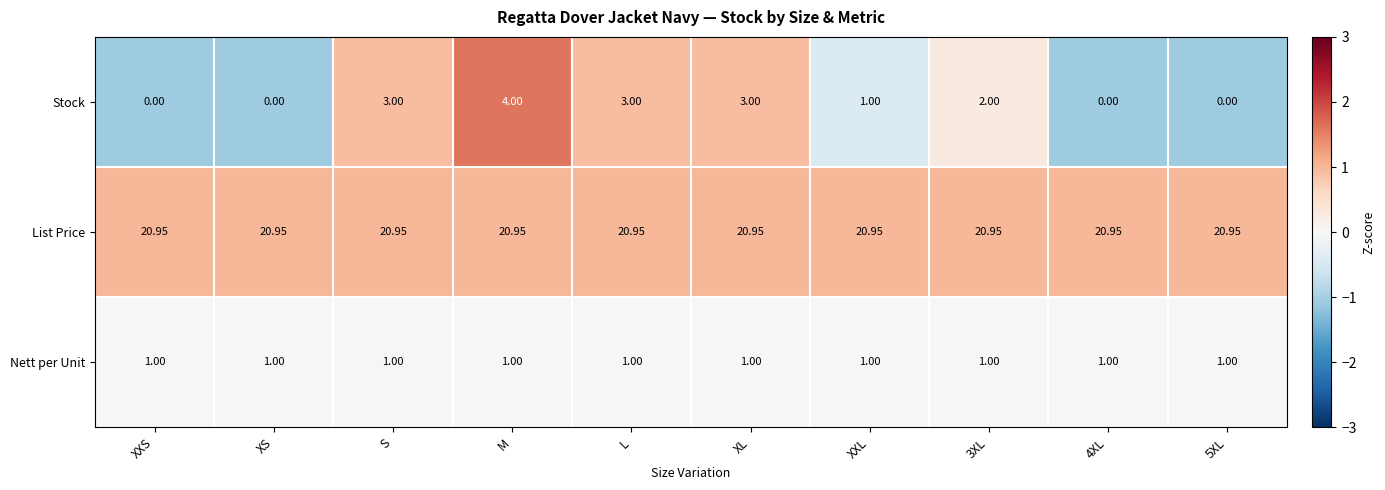

Which series has the largest range (max minus min)?

Stock